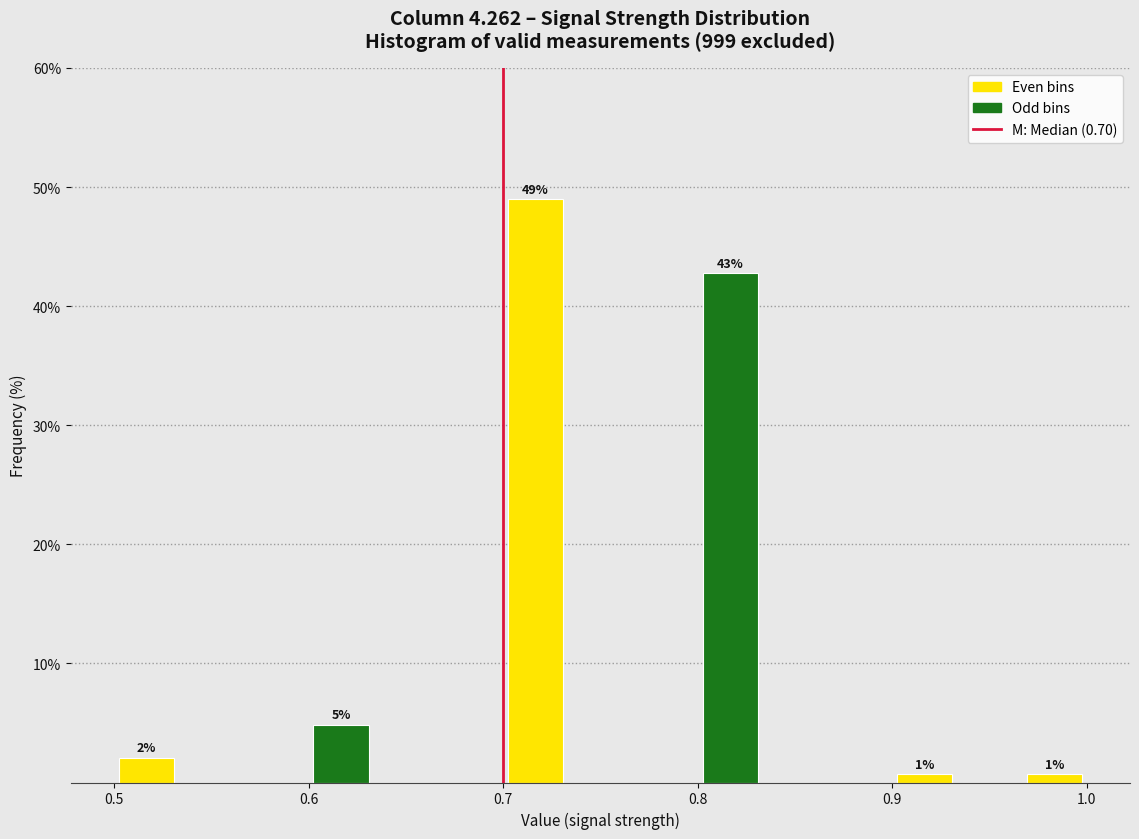

Around what value on the x-axis is the tallest bar? Give the approximate position of its centre, as read against the axis.

0.72